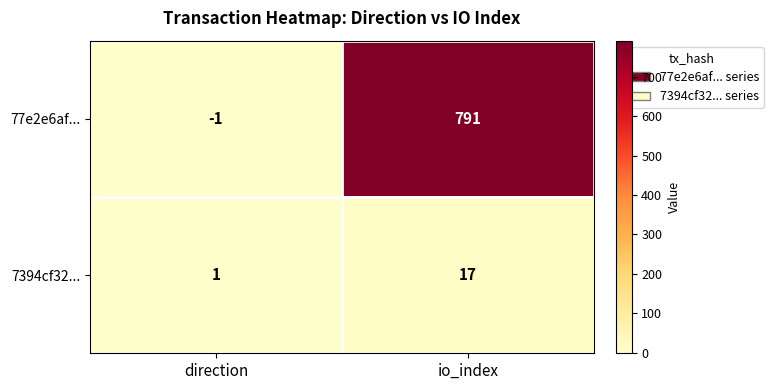

At how many categories does at least one series exceed 509?

1